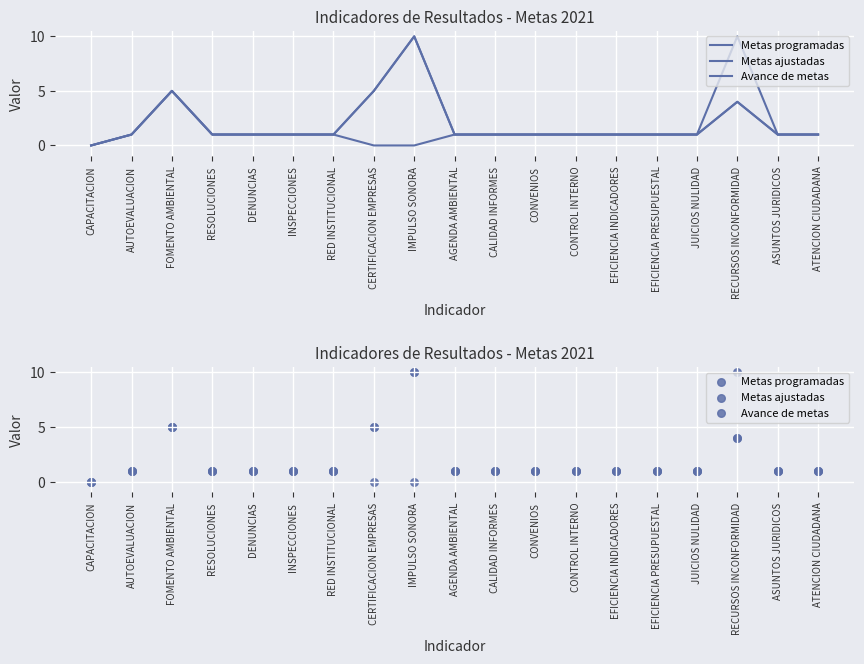

Which series reaches the maximum Y coordinate?

Metas programadas